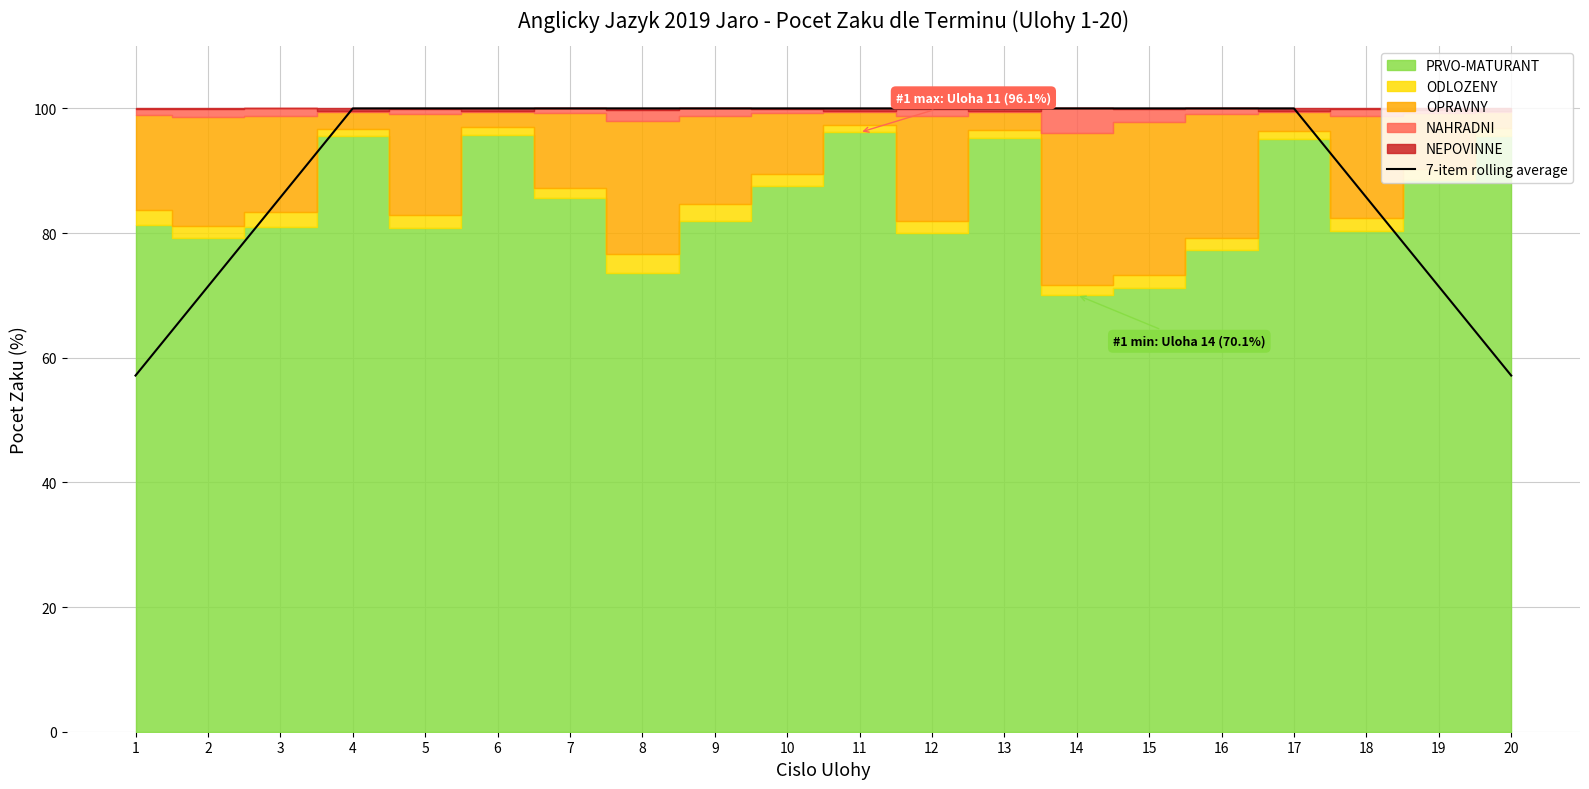

What is the sum of the values at 17 and 11?

200.0